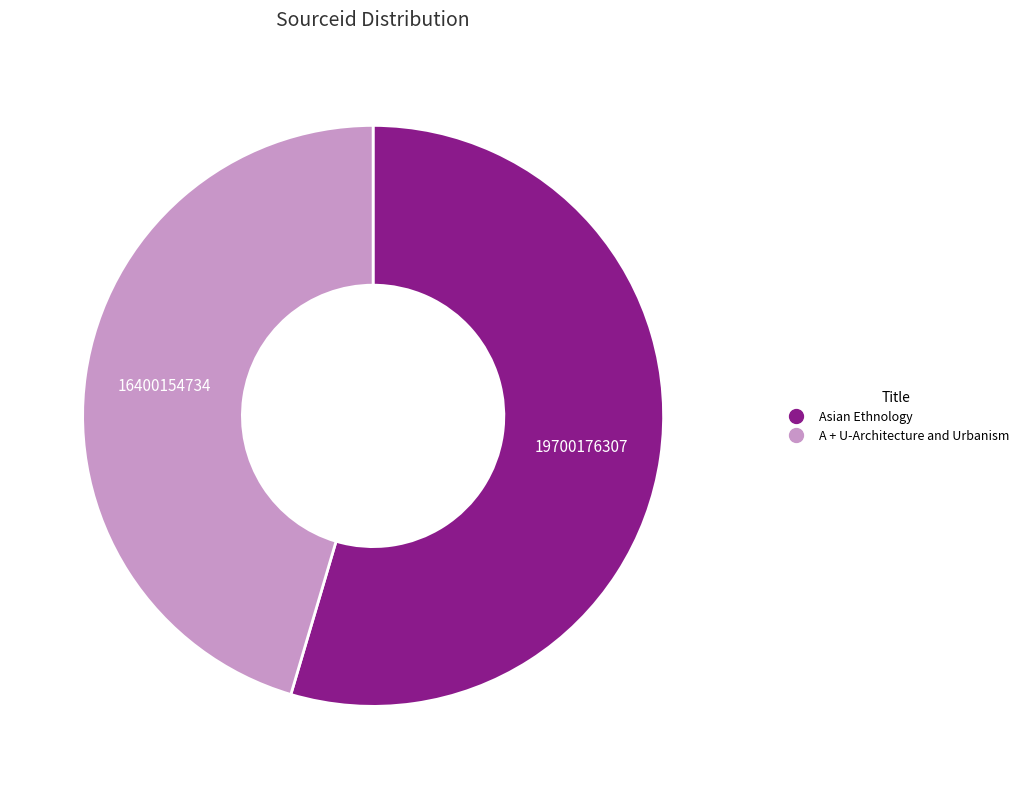

Is there any slice that represents more than half of the pie?

Yes